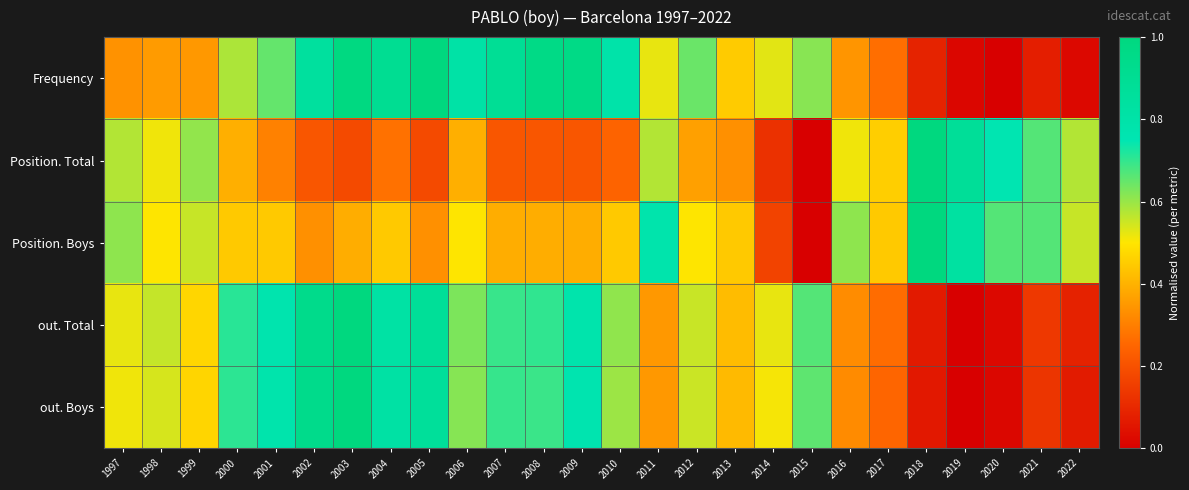

At which category is the sum across all series the highest?

2003